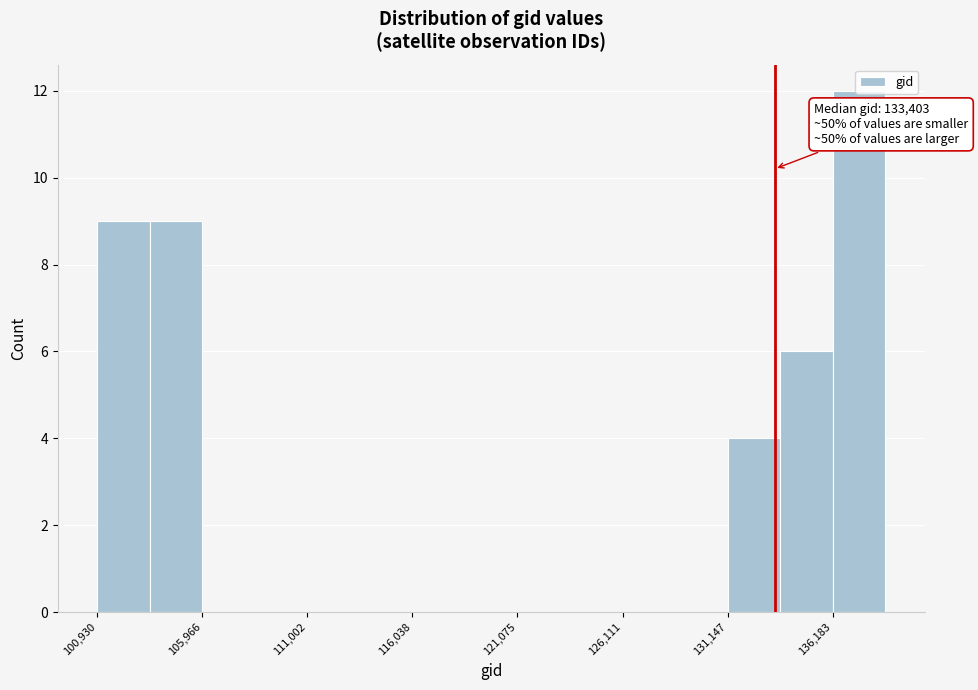

Read against the x-axis, roughly where is the centre of the tallest bar?

137000